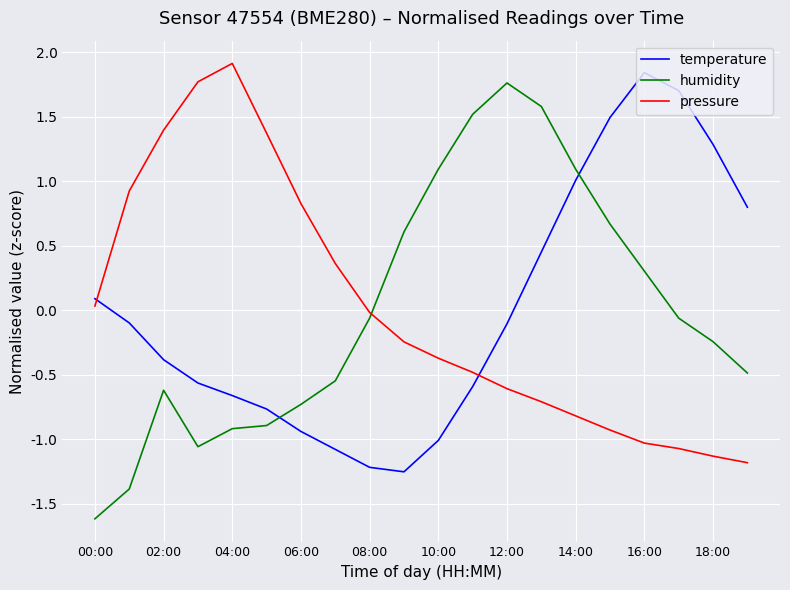

What is the difference between the maximum and minimum values in the humidity series?

3.4